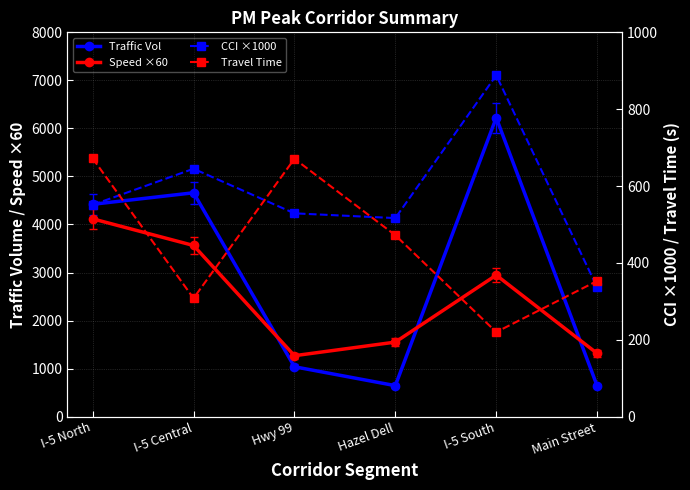

True or false: Traffic Volume has a value of 8242.3 at I-5 Central.

False